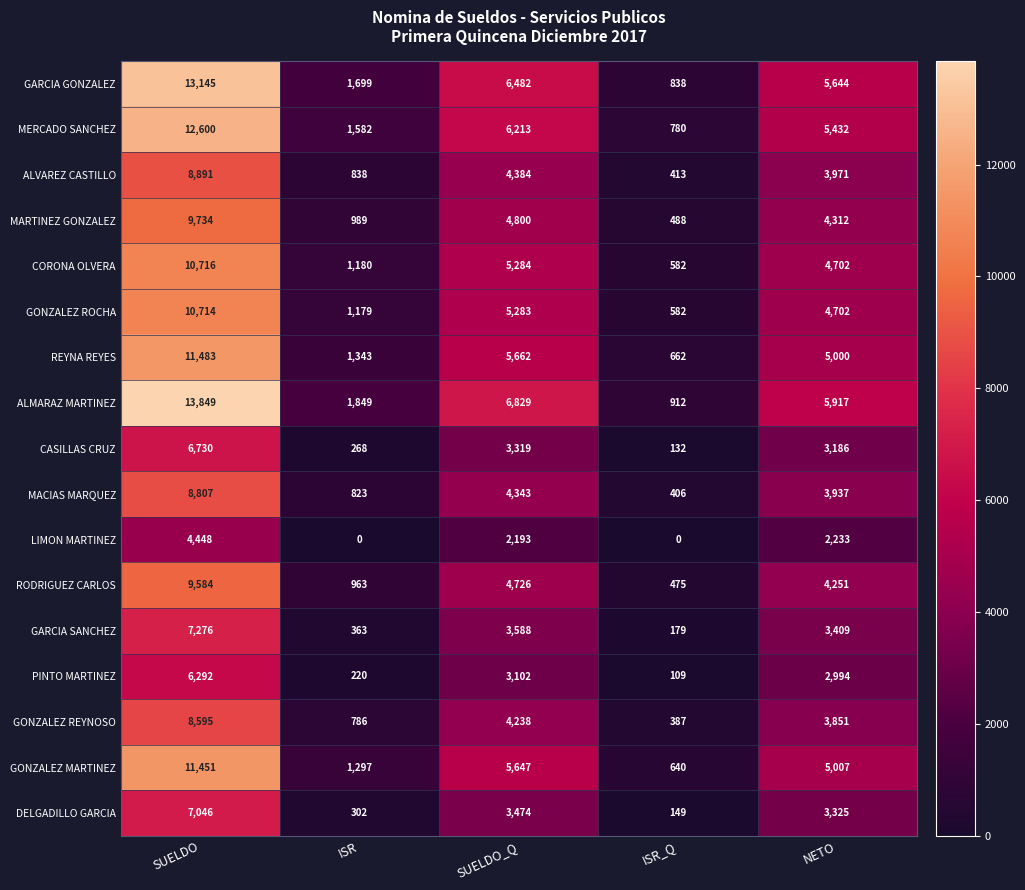

At how many categories does at least one series exceed 2269?

3